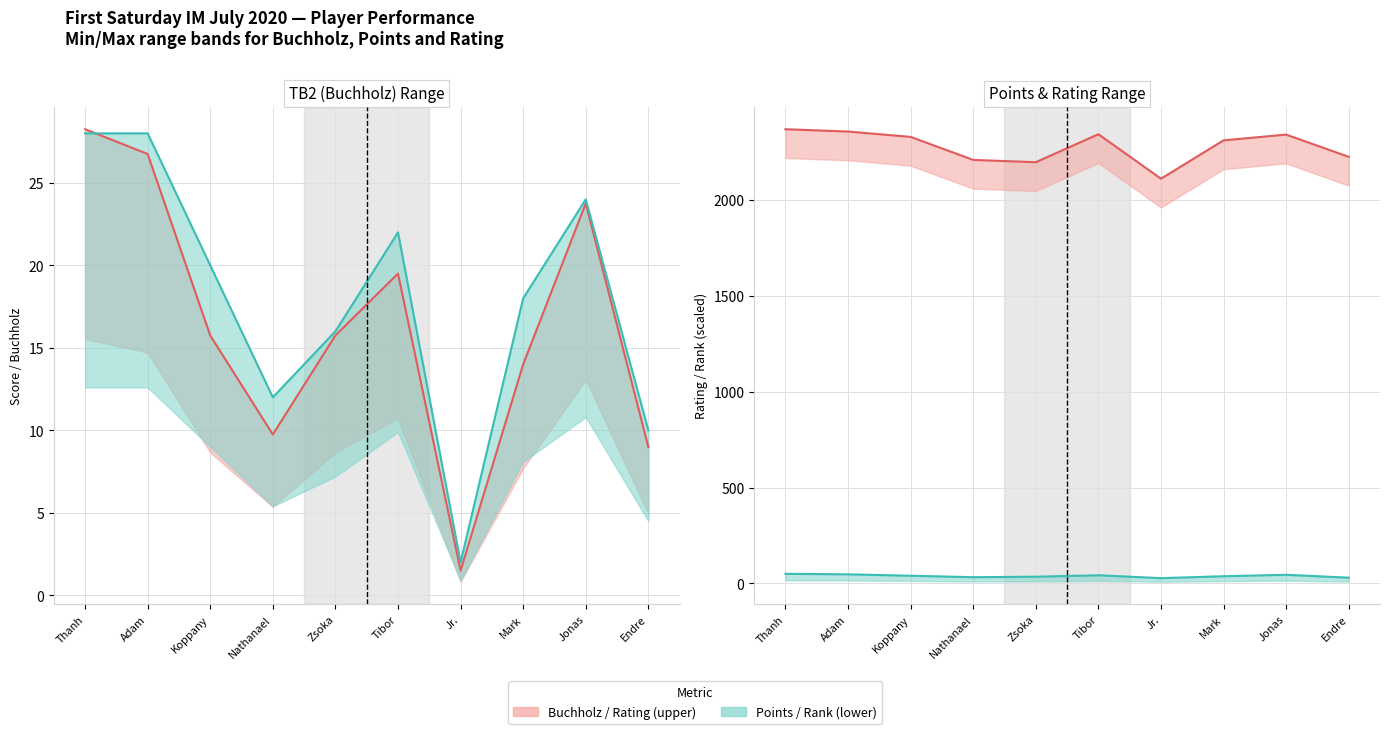

How many lines are shown in the chart?

4